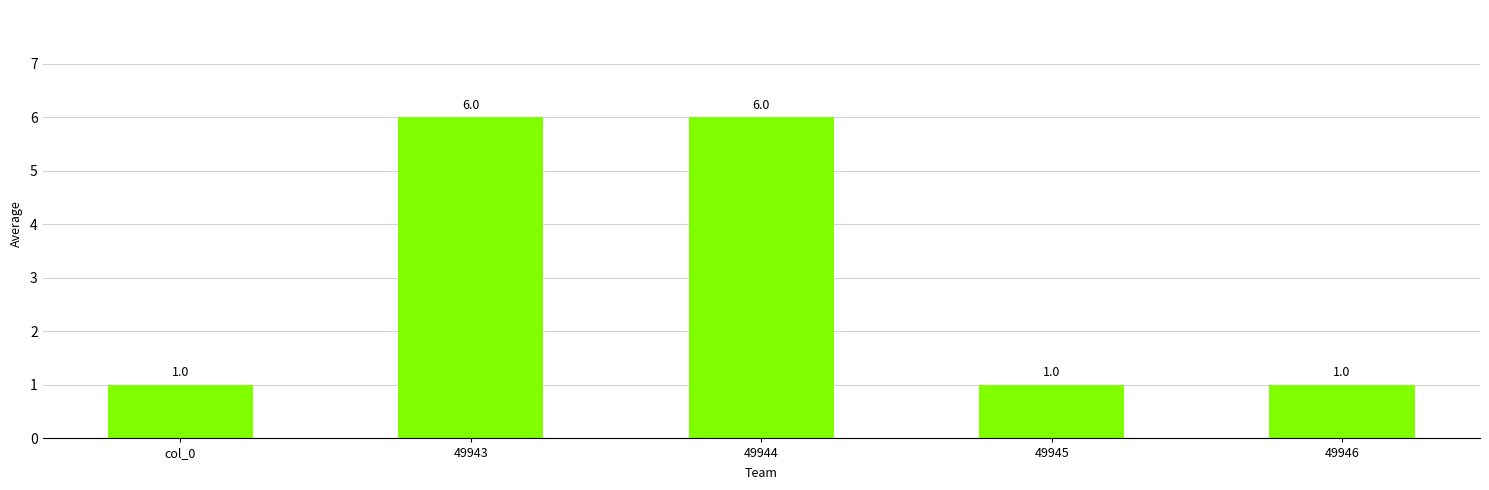

What is the difference between the maximum and minimum values?

5